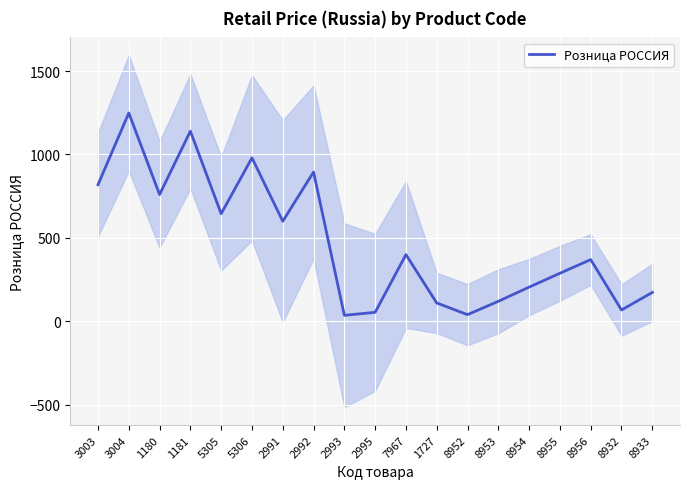

What value does the data have at 8956, to the nearest 10?

370